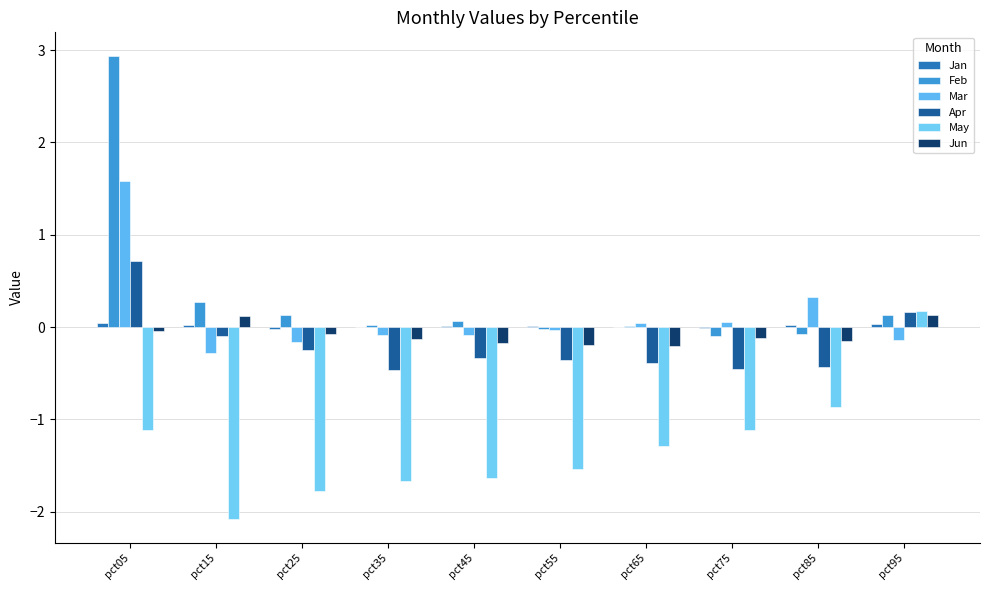

Where is Mar nearest to the value 0?

pct55